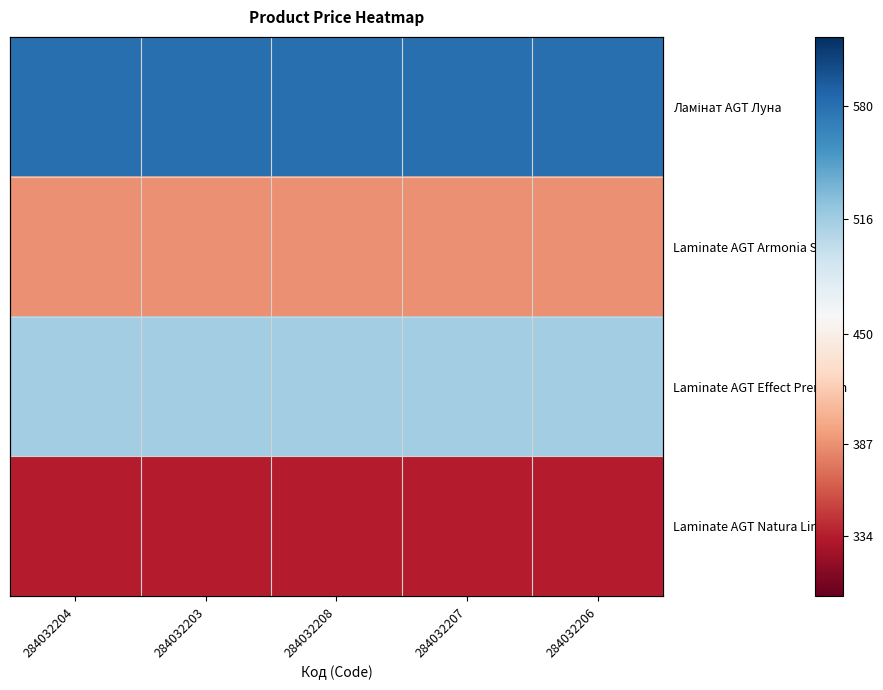

Which category has the lowest value across all series?

284032204